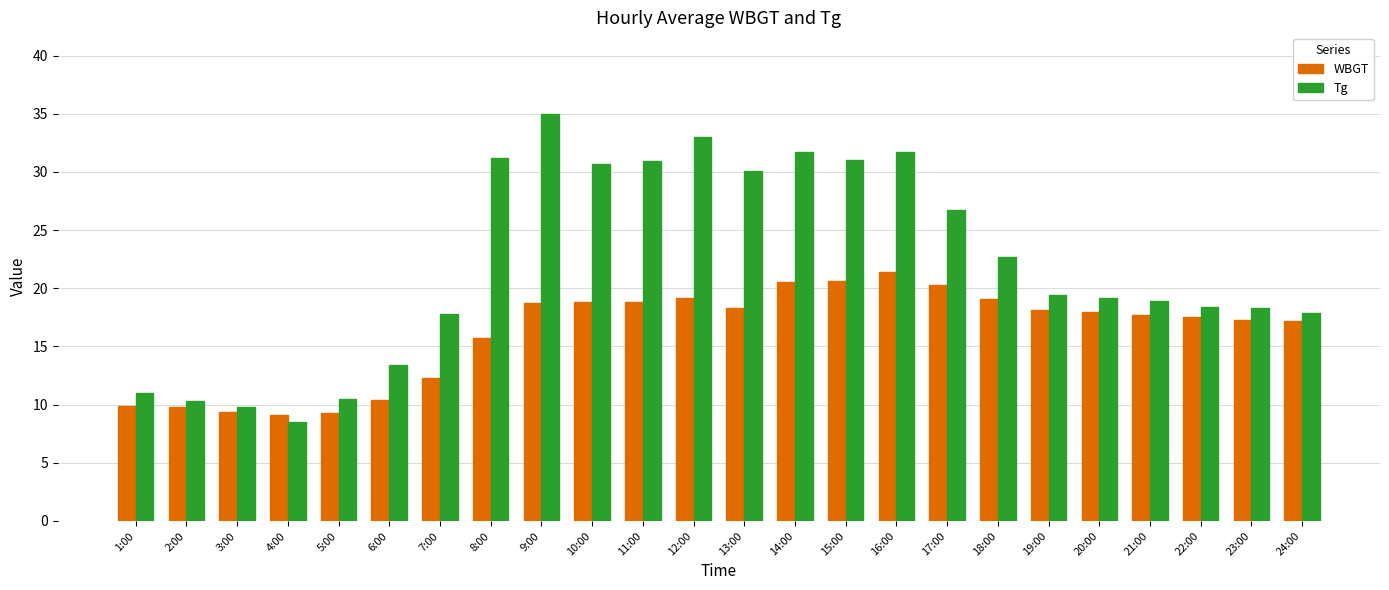

The value of Tg at 15:00 is 31.0. True or false?

True